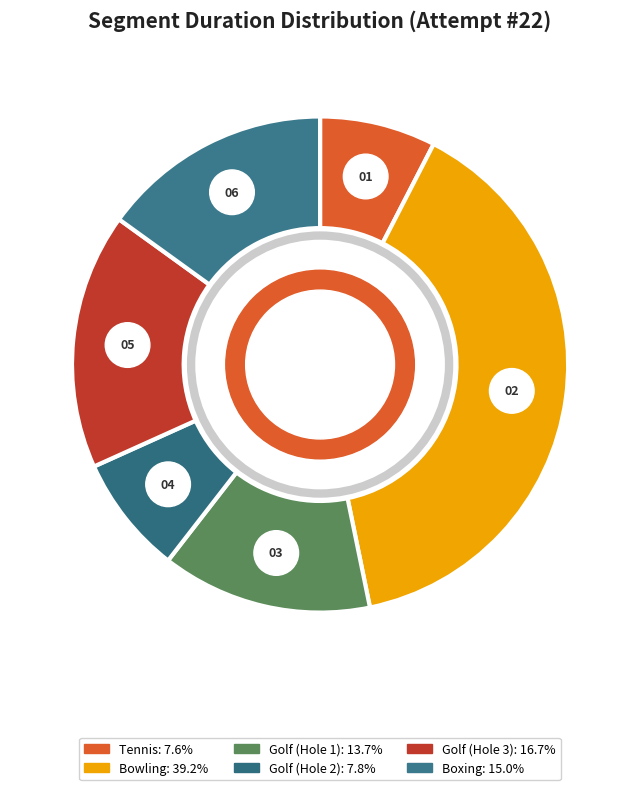

Combined, what portion of the pie is Golf (Hole 1) and Boxing?

28.8%